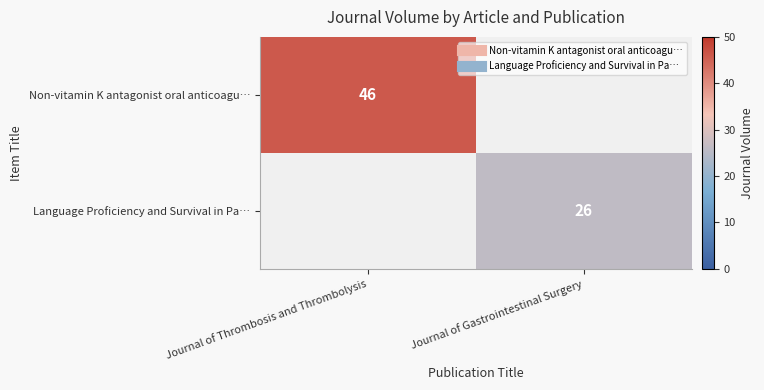

What is the difference between the maximum and minimum values in the Non-vitamin K antagonist oral anticoagu… series?

46